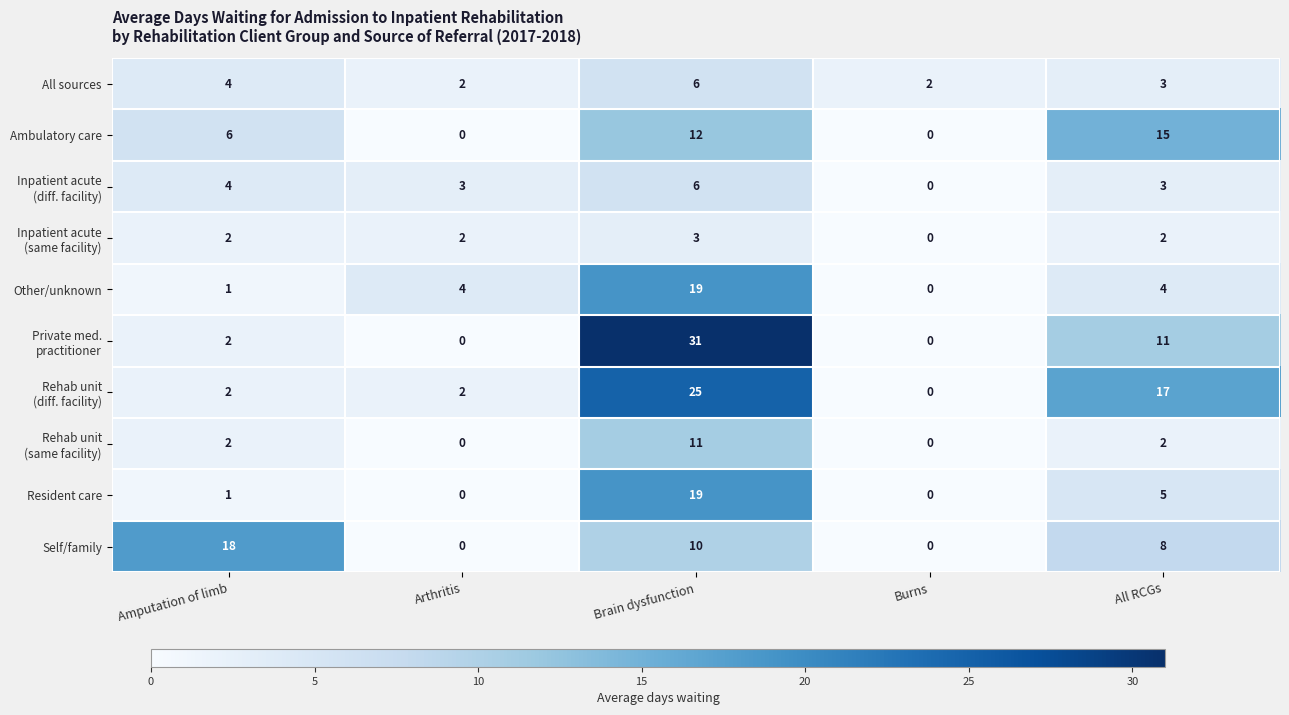

What is the spread (max minus min) of values at All RCGs?

15